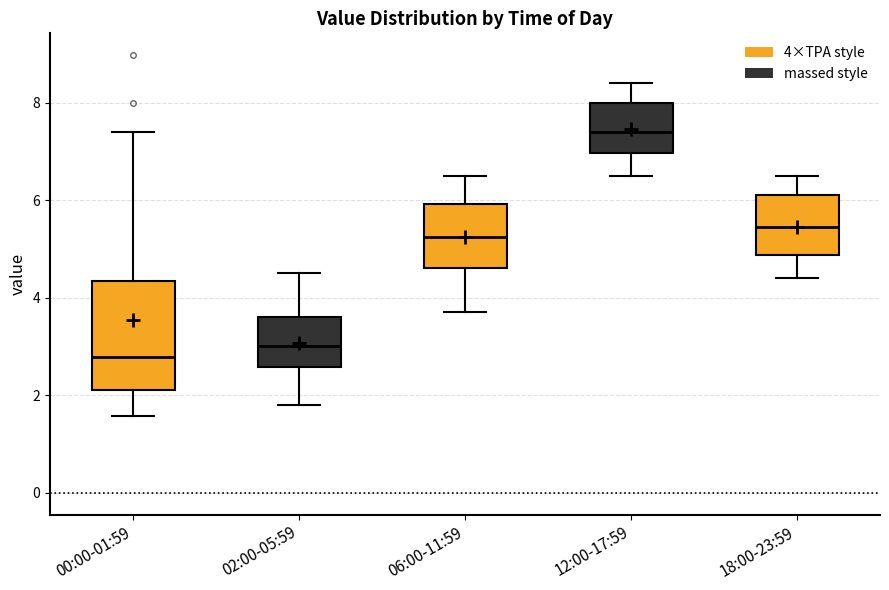

Where is the lower edge of the box for 12:00-17:59 on the y-axis? The values are not printed on the chart, so give them approximately, as read against the axis.

7.0